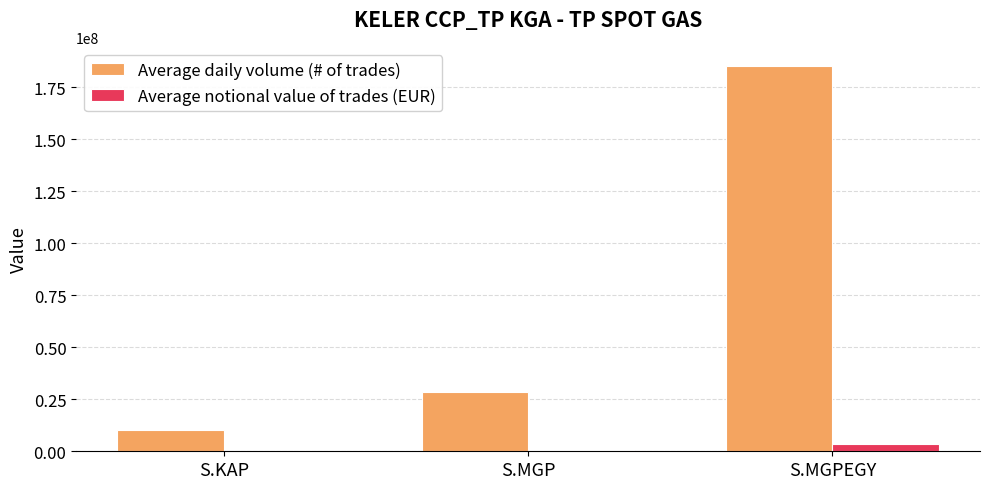

Between S.KAP and S.MGPEGY, which series saw the biggest shift?

Average daily volume (# of trades)